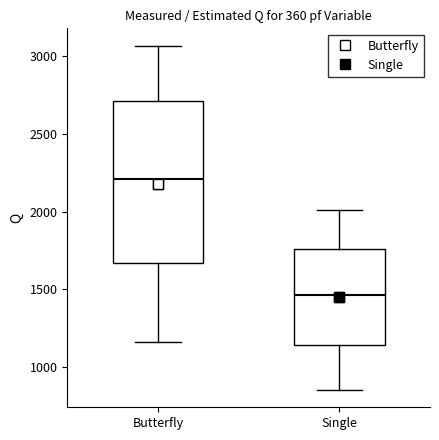

Where does the lower whisker of the box for Butterfly end on the y-axis? The values are not printed on the chart, so give them approximately, as read against the axis.

1150